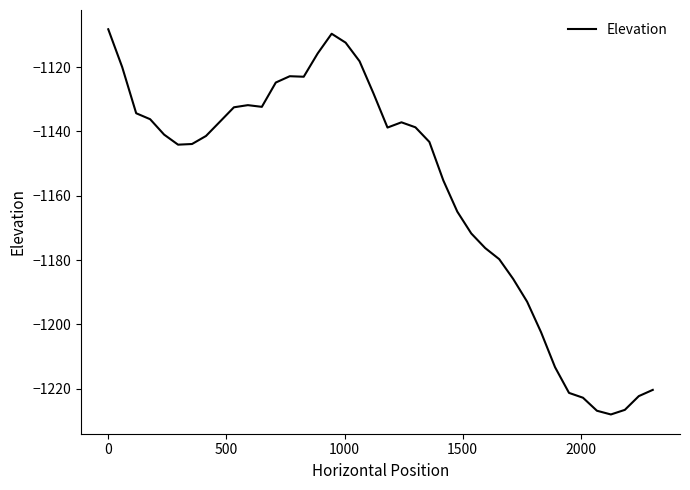

What is the greatest value displayed?

-1108.3